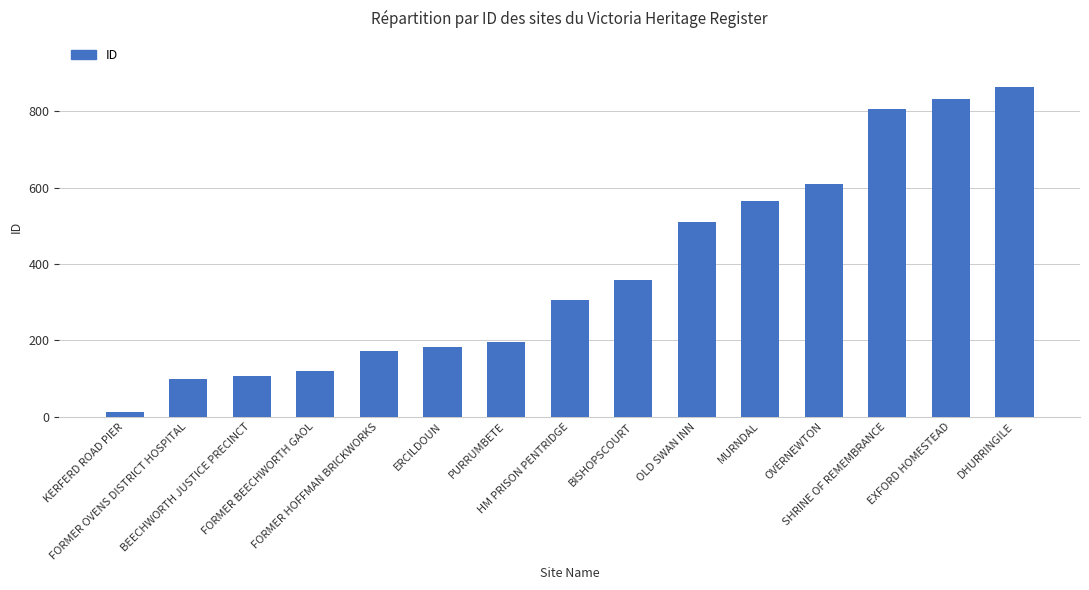

What value does the data have at HM PRISON PENTRIDGE?

306